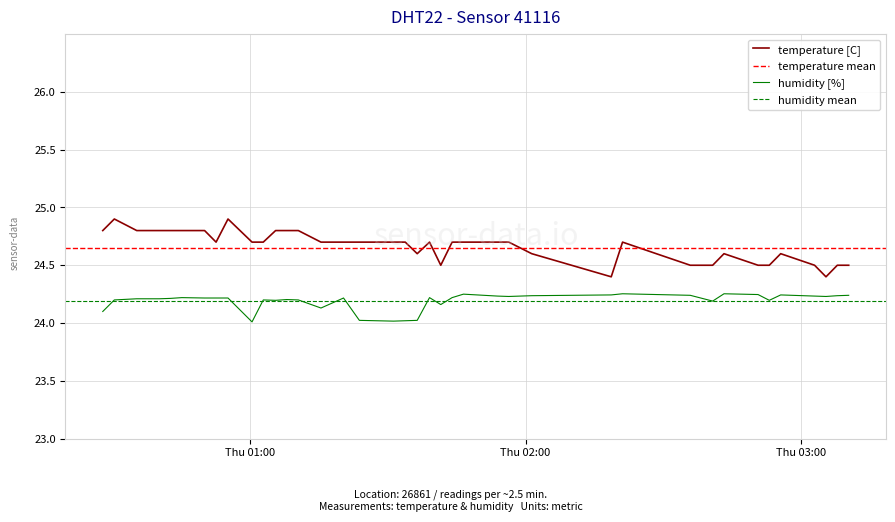

True or false: humidity [%] and temperature [C] intersect in this chart.

False